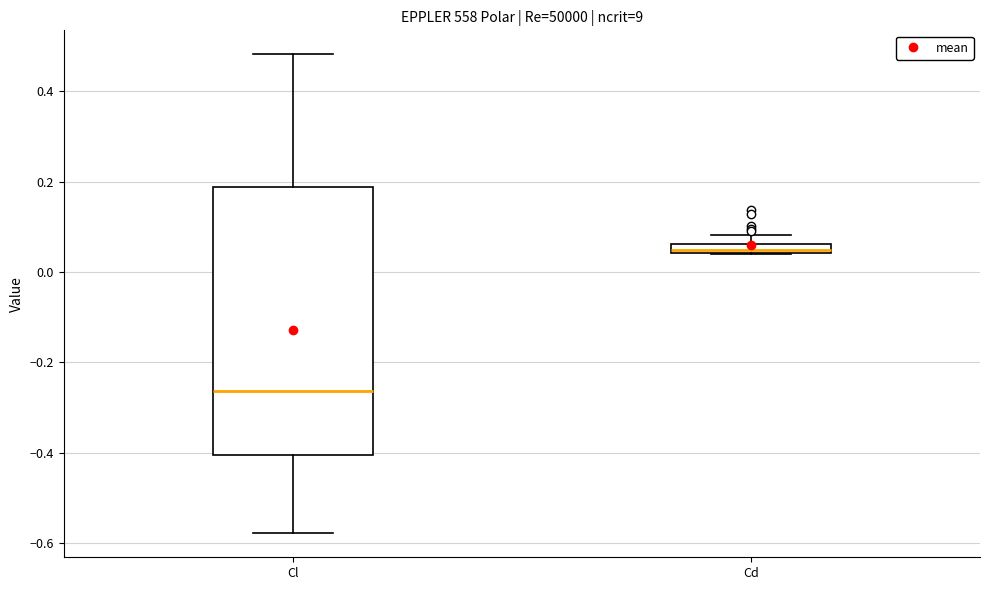

Where does the median line of the box for Cl sit on the y-axis? The values are not printed on the chart, so give them approximately, as read against the axis.

-0.26